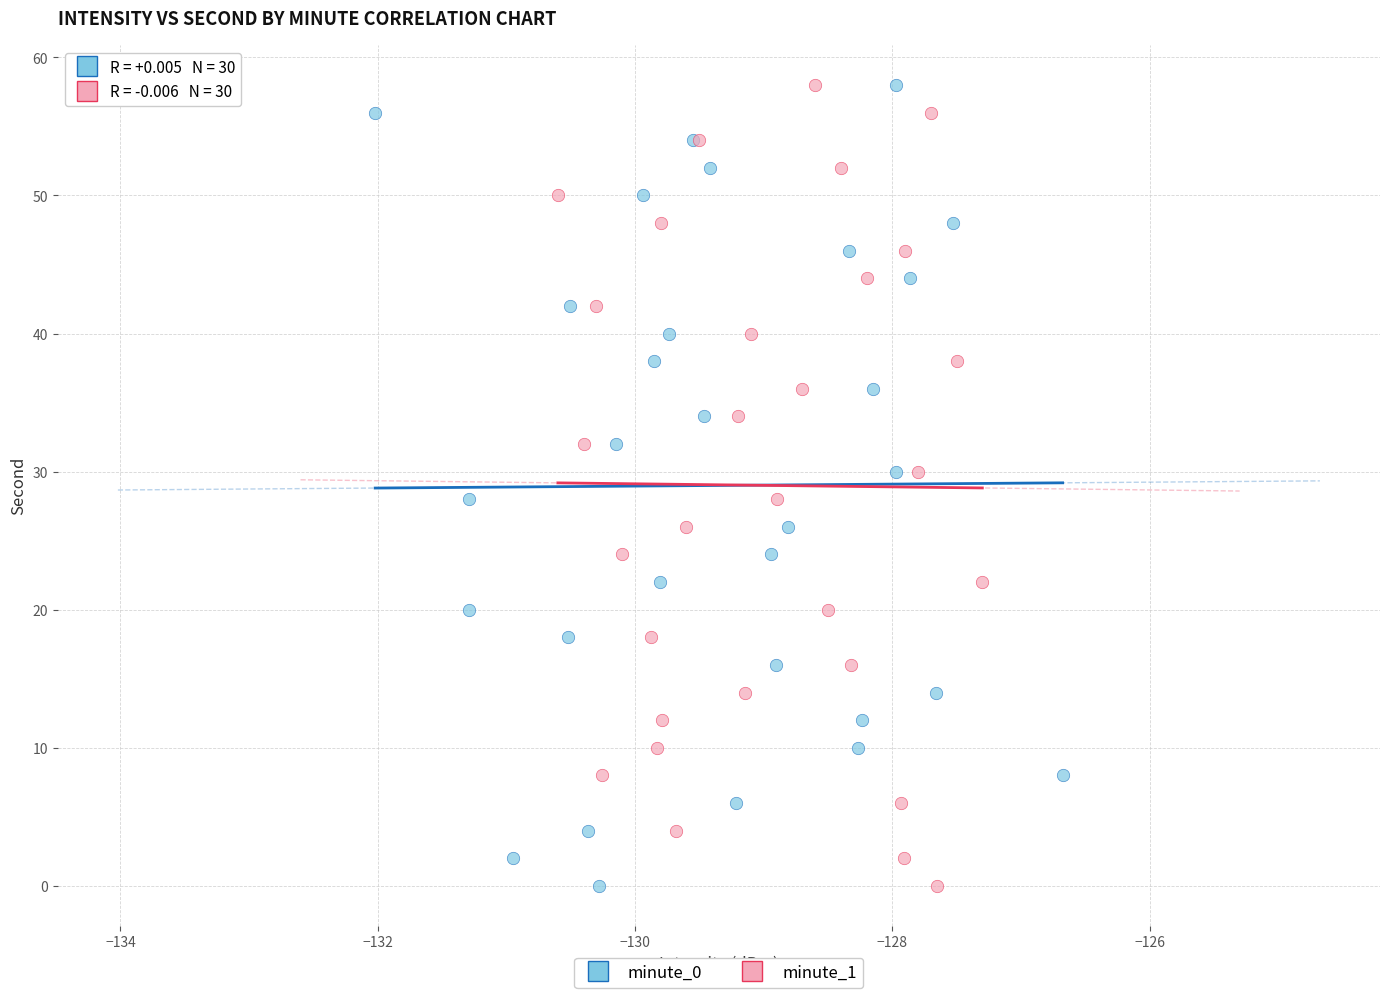

What are all the series names shown in the legend?

minute_0, minute_1